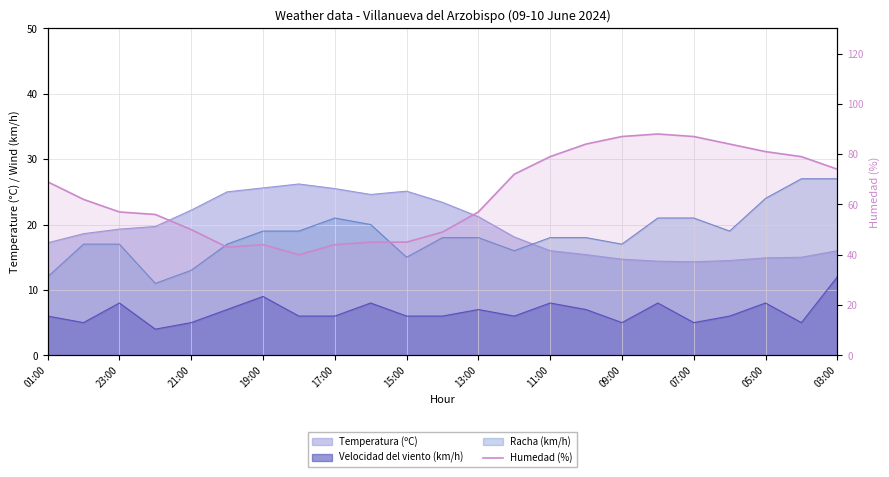

True or false: there are more than 2 points higher than both neighbors.

False